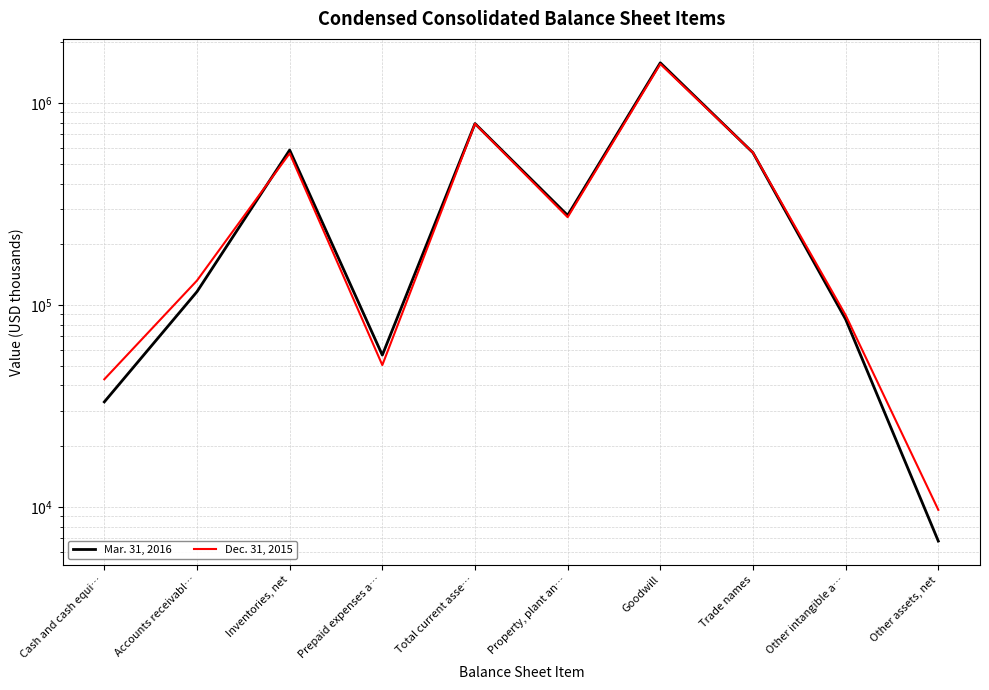

Which label corresponds to the smallest value in the chart?

Other assets, net